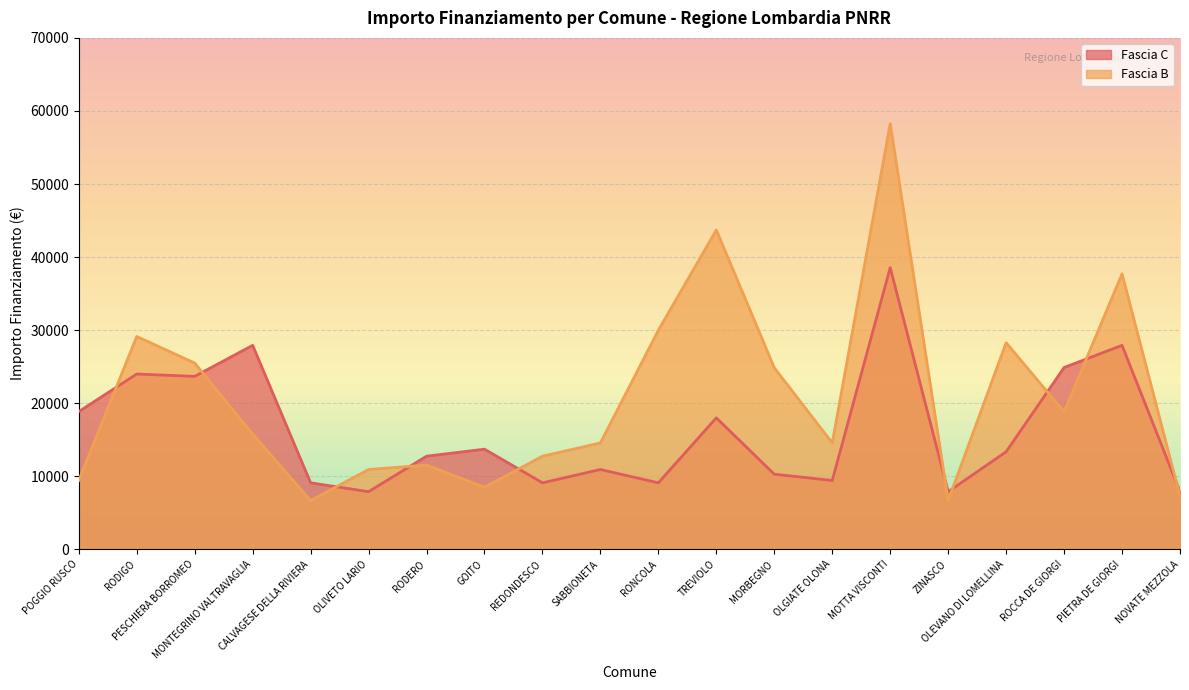

The Fascia C series shows 9105 at RONCOLA. True or false?

True